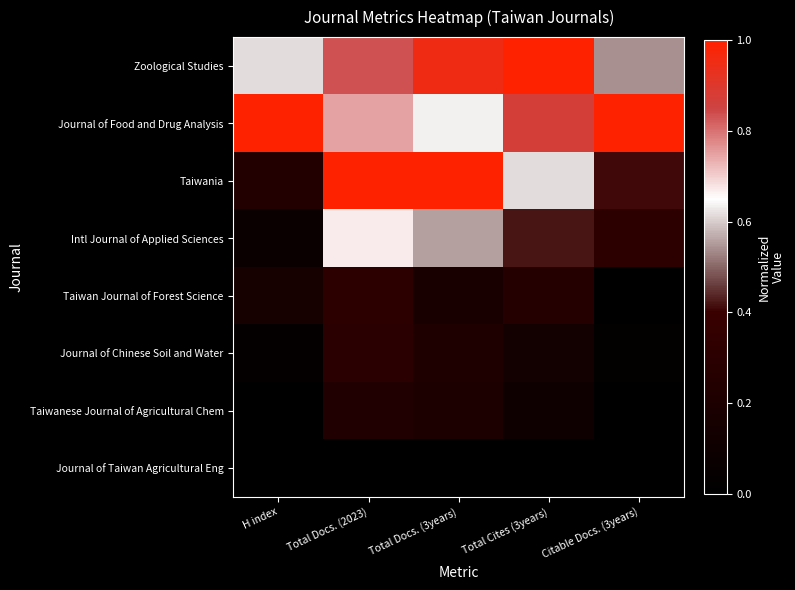

Between Total Cites (3years) and Citable Docs. (3years), which series saw the biggest shift?

Zoological Studies